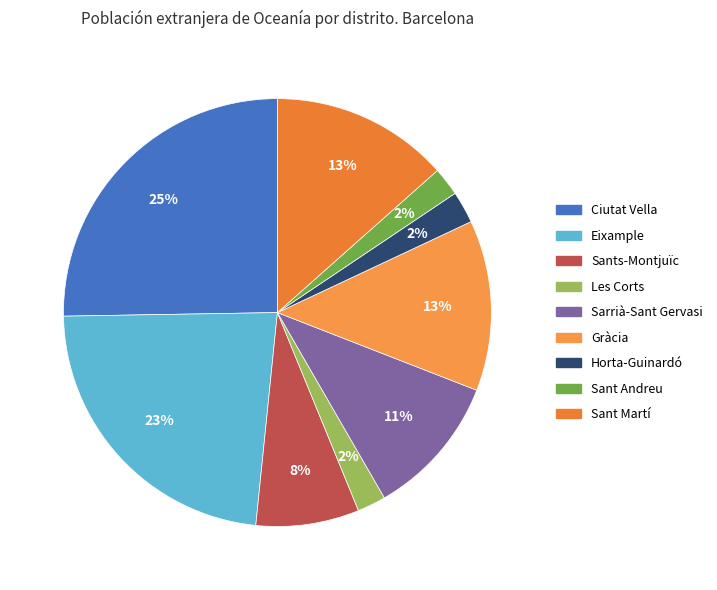

Does Eixample represent more than half of the total?

No